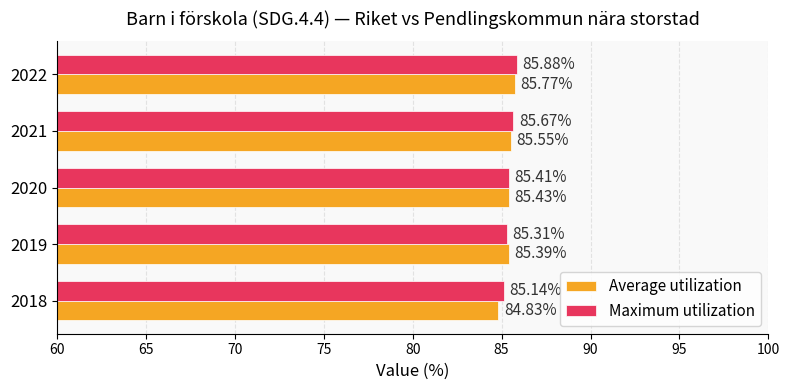

Rank the series by their average value, from highest to lowest.

Maximum utilization, Average utilization